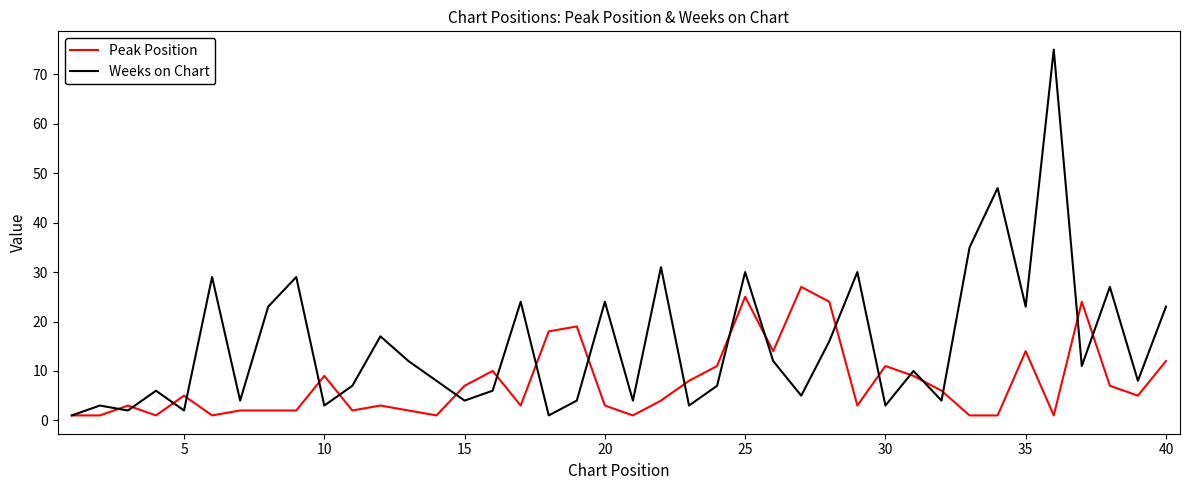

List the series in order of their peak value, lowest first.

Peak Position, Weeks on Chart